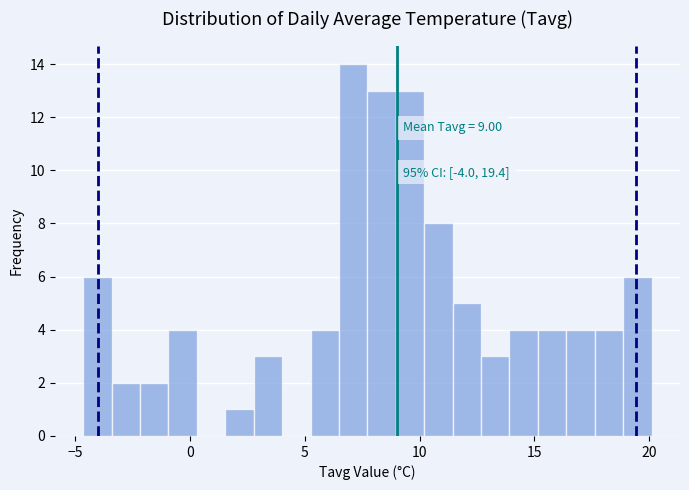

Read against the x-axis, roughly where is the centre of the tallest bar?

7.0